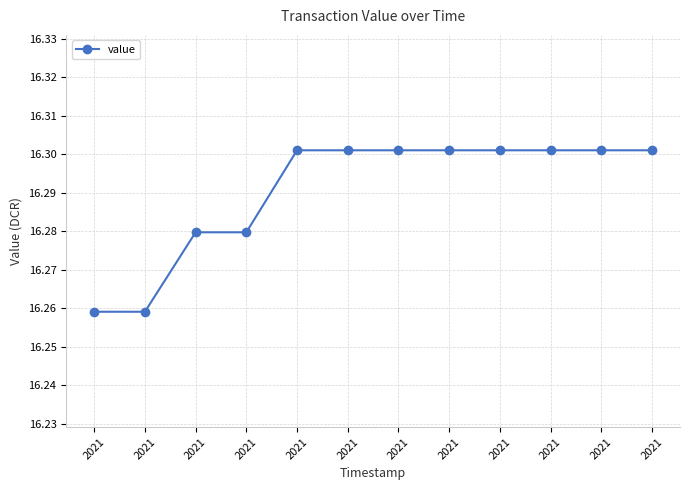

How many categories are shown in the chart?

12